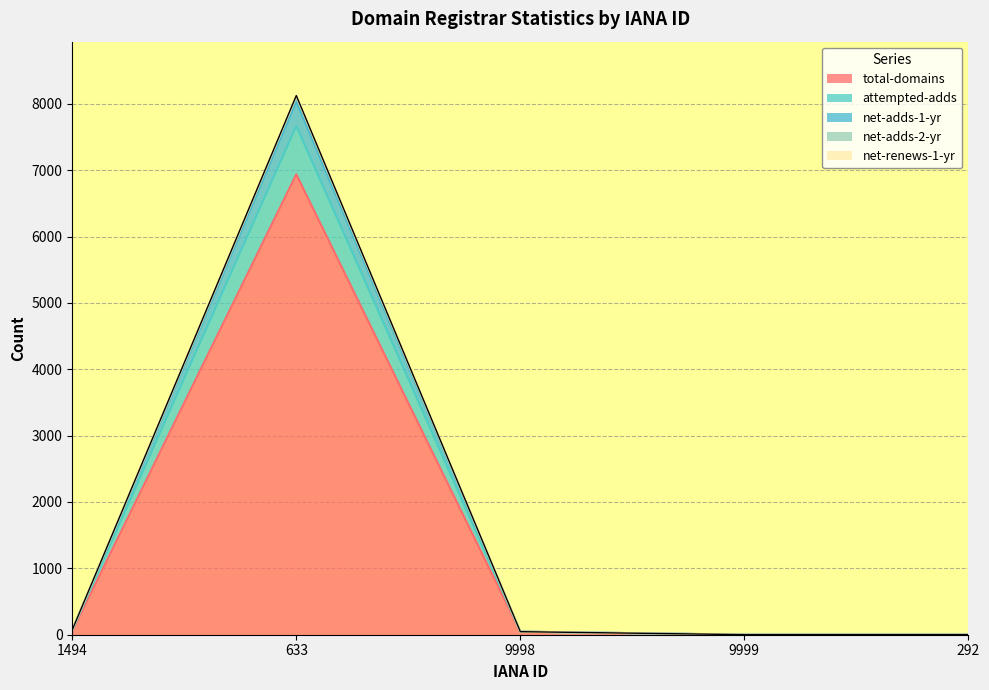

What is the maximum value shown in the chart?

8124